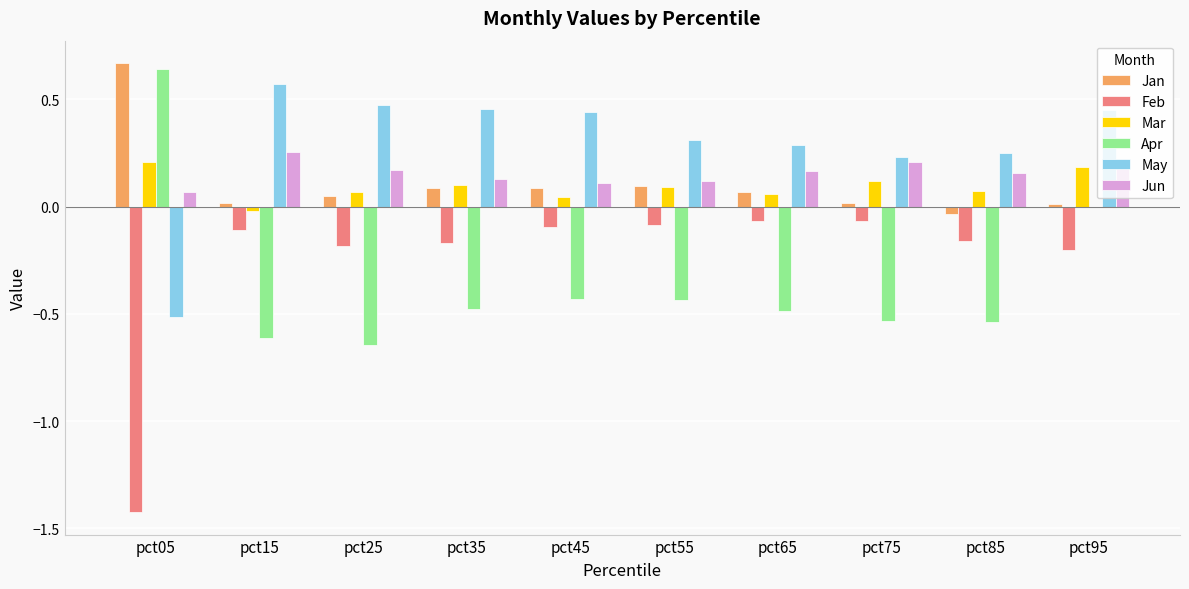

Which category has the highest value in the Jan series?

pct05